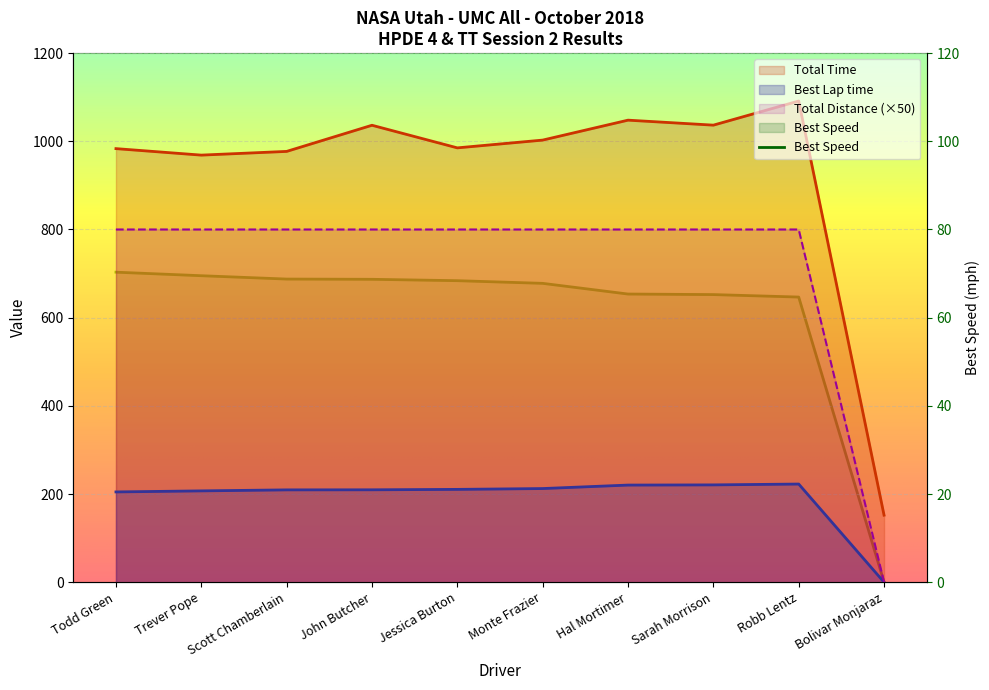

What are all the series names shown in the legend?

Total Time, Best Lap time, Best Speed, Total Distance